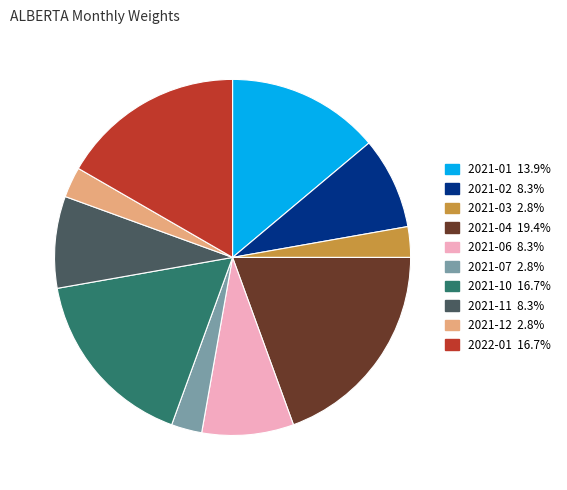

Between 2022-01 and 2021-02, which is larger?

2022-01